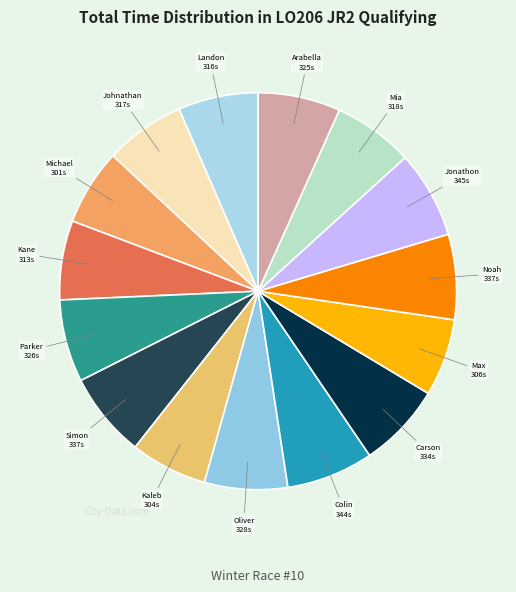

Count the number of slices in the pie.

15